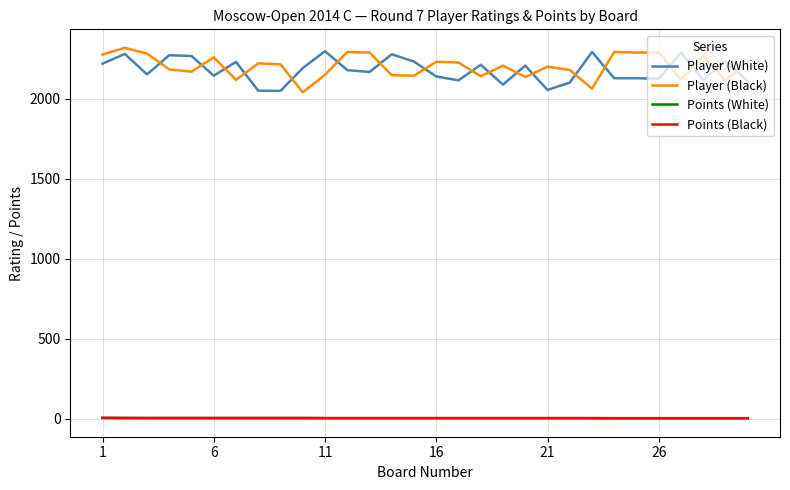

What is the average value of the Points (Black) series?

4.6